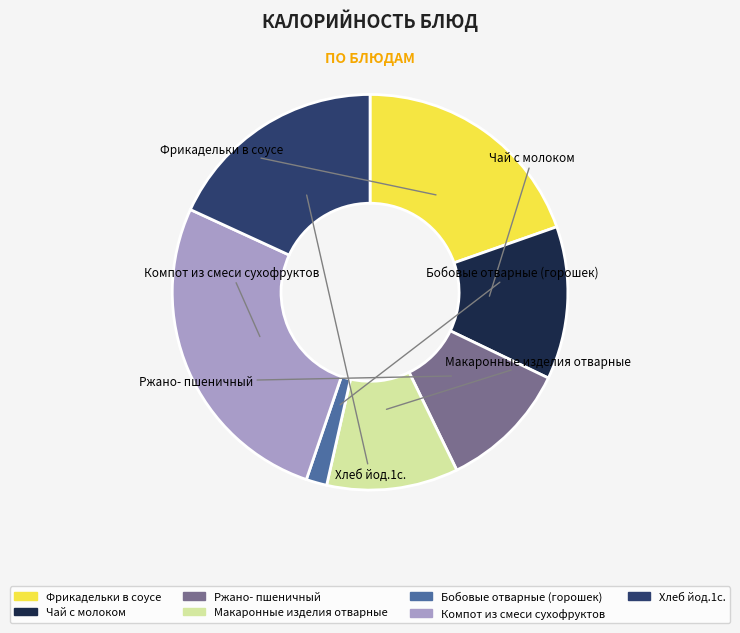

Does Макаронные изделия отварные account for over 50% of the chart?

No